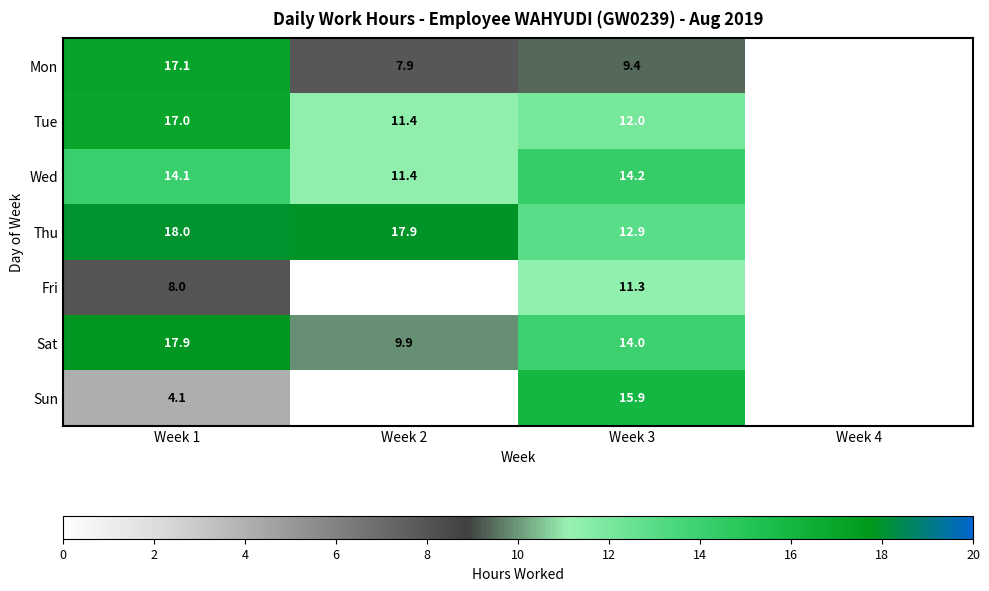

Is the value of Mon at Week 3 greater than the value of Thu at Week 1?

No